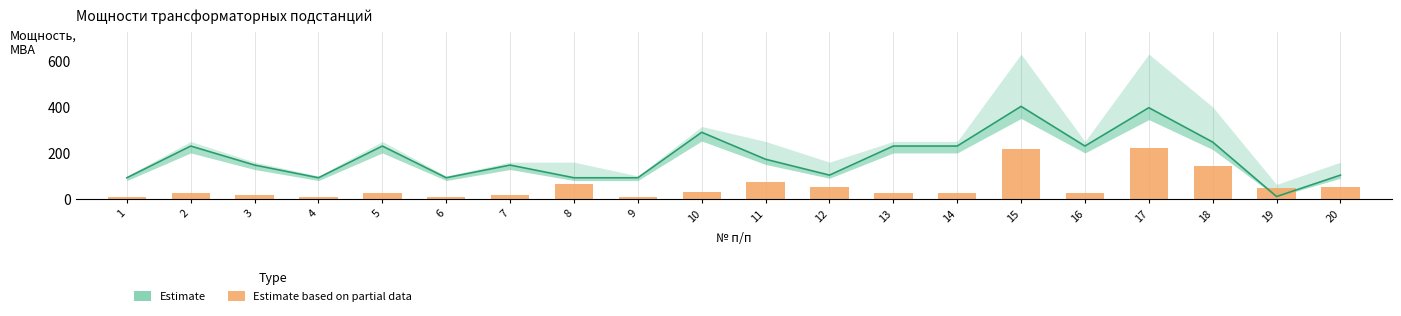

What is the change in value from 4 to 19?

+37.7